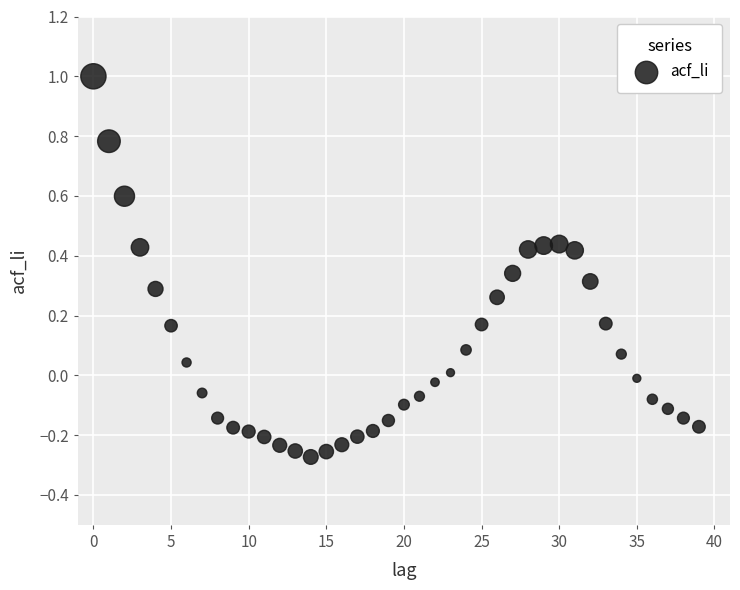

What is the range of Y values (max minus min)?

1.3